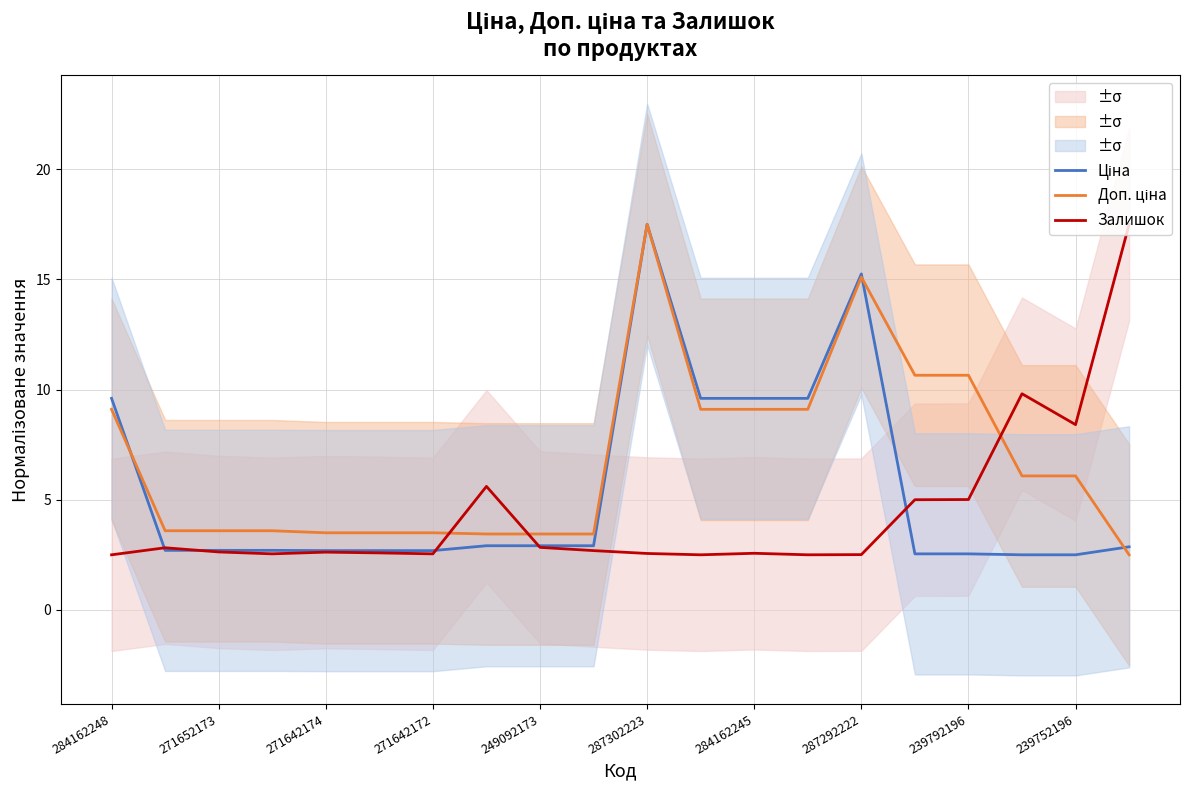

What is the minimum value shown in the chart?

2.5